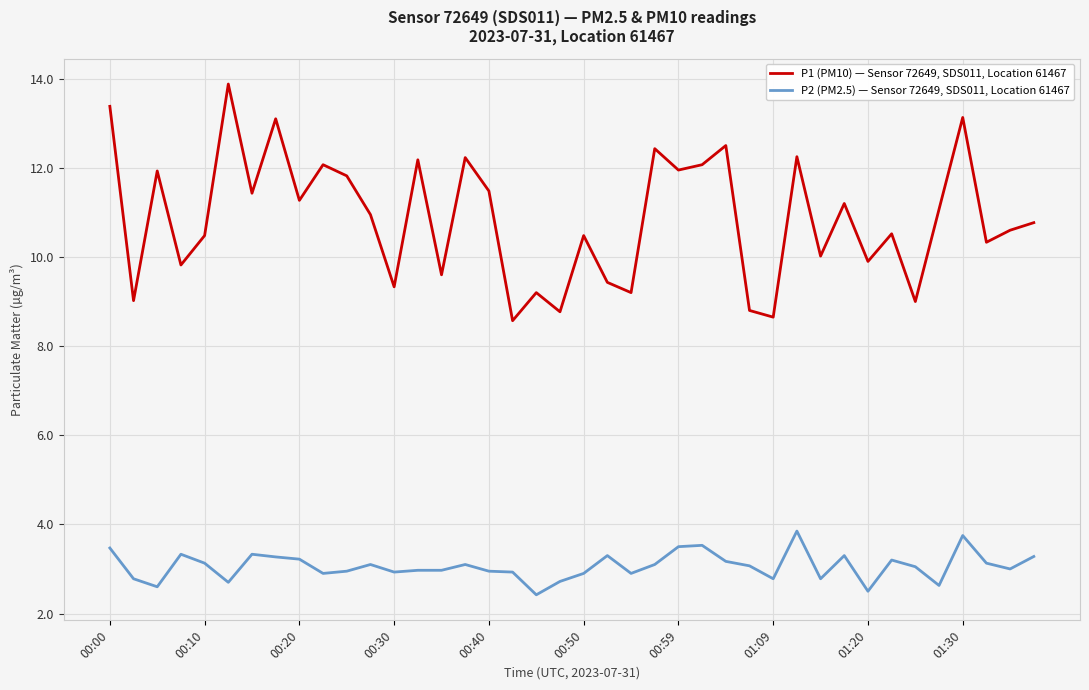

Rank the series by their average value, from highest to lowest.

P1 (PM10) — Sensor 72649, SDS011, Location 61467, P2 (PM2.5) — Sensor 72649, SDS011, Location 61467